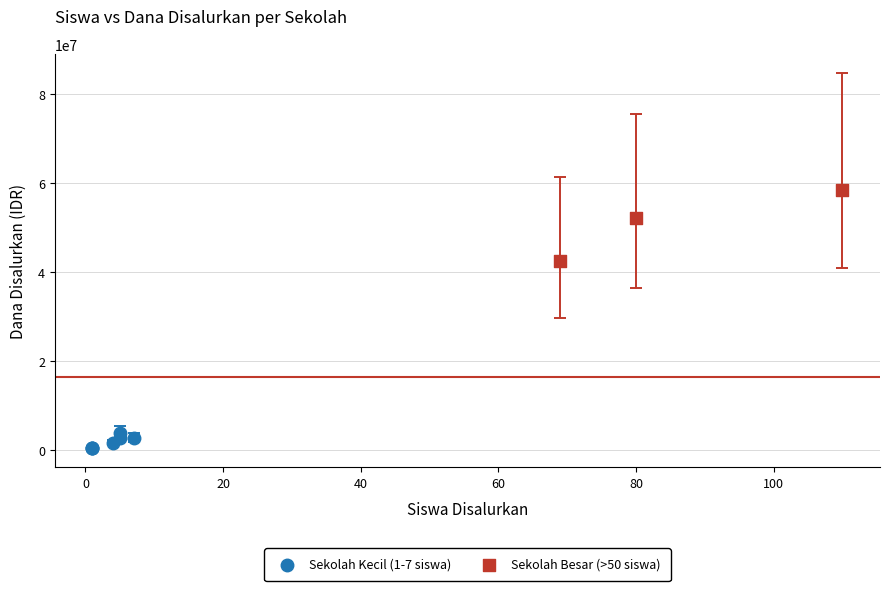

Which series has the widest spread of Y values?

Sekolah Besar (>50 siswa)